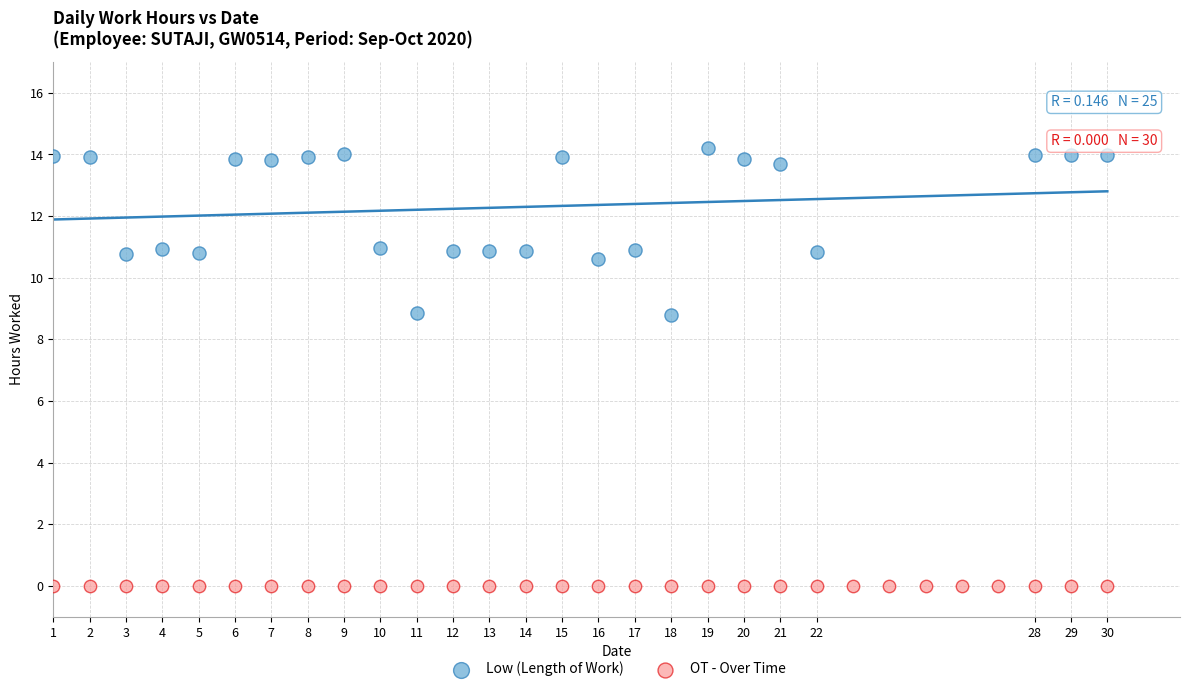

Which series reaches the maximum Y coordinate?

Low (Length of Work)